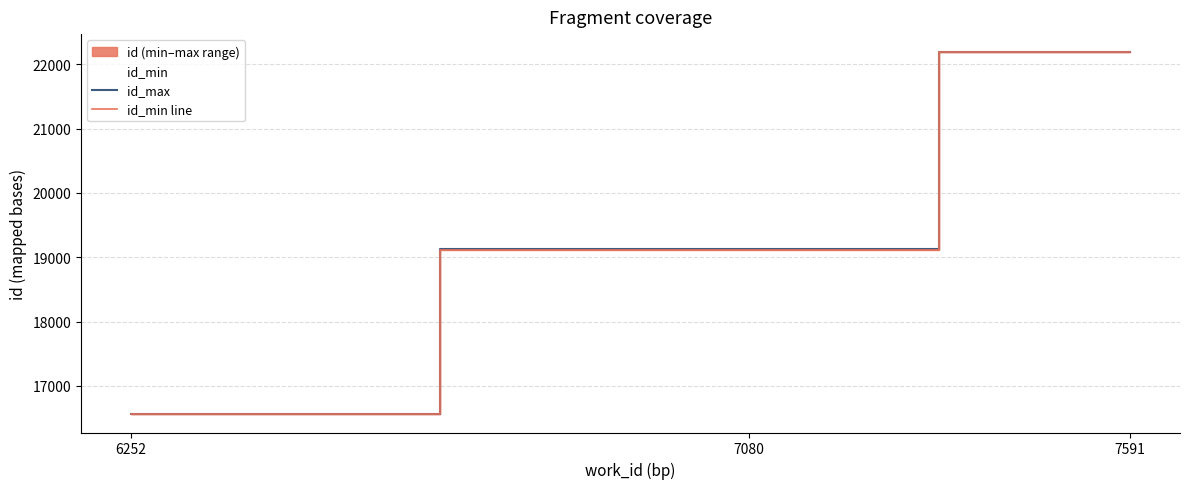

How many values in the id_min line series exceed 19120?

1